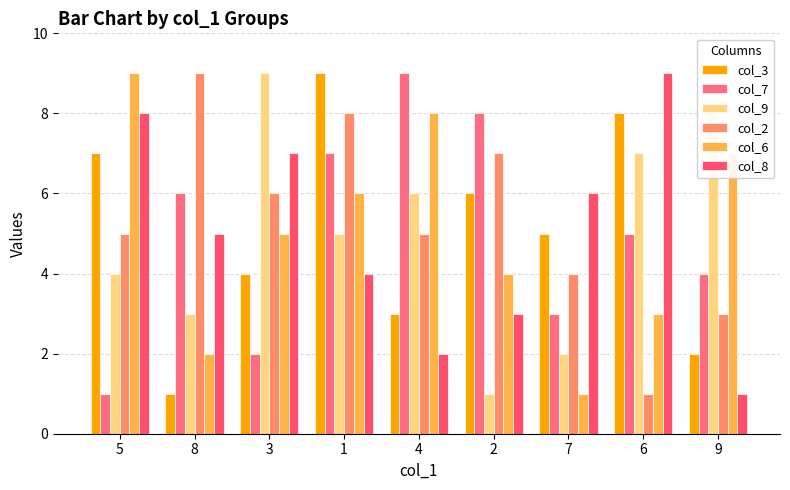

What is the value of the col_6 bar at the 6th from the left?

4